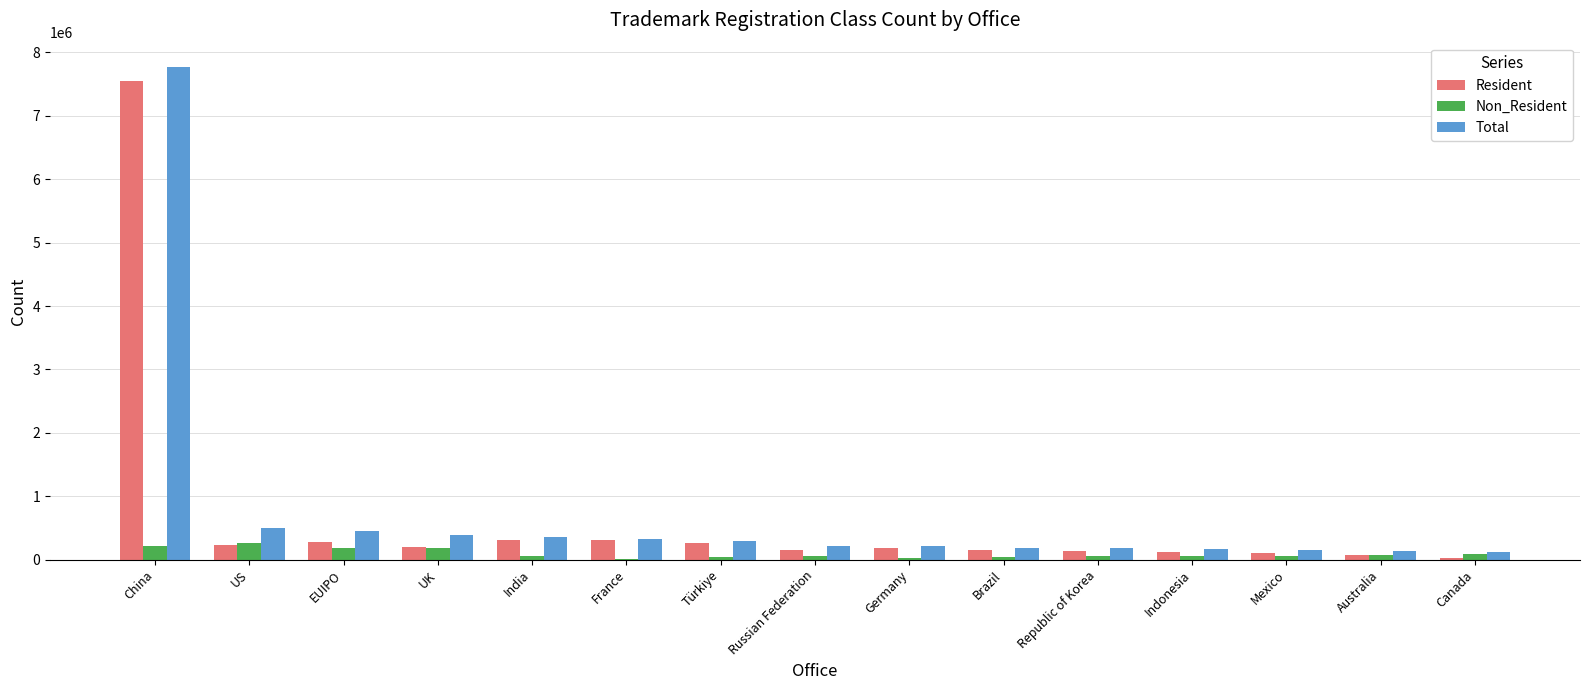

What is the total value across all series at EUIPO?

911350